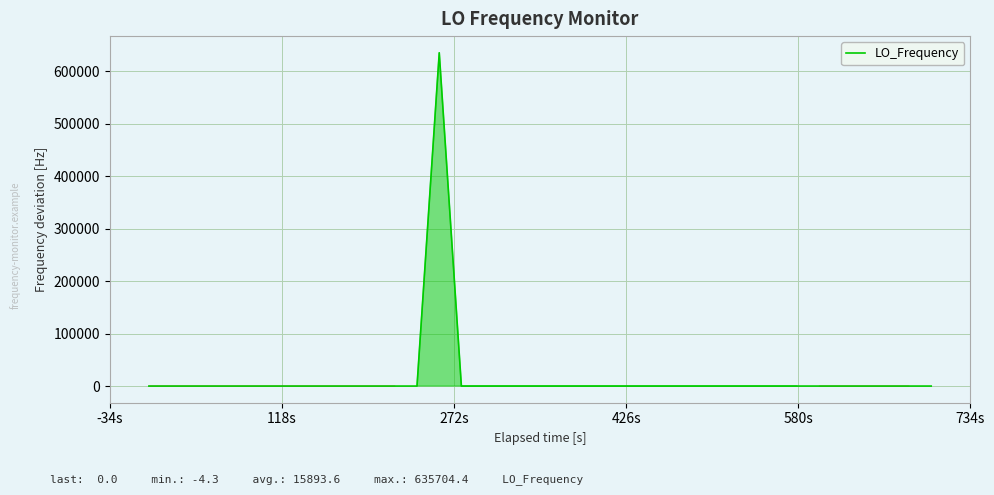

What is the difference between the maximum and minimum values?

635708.7